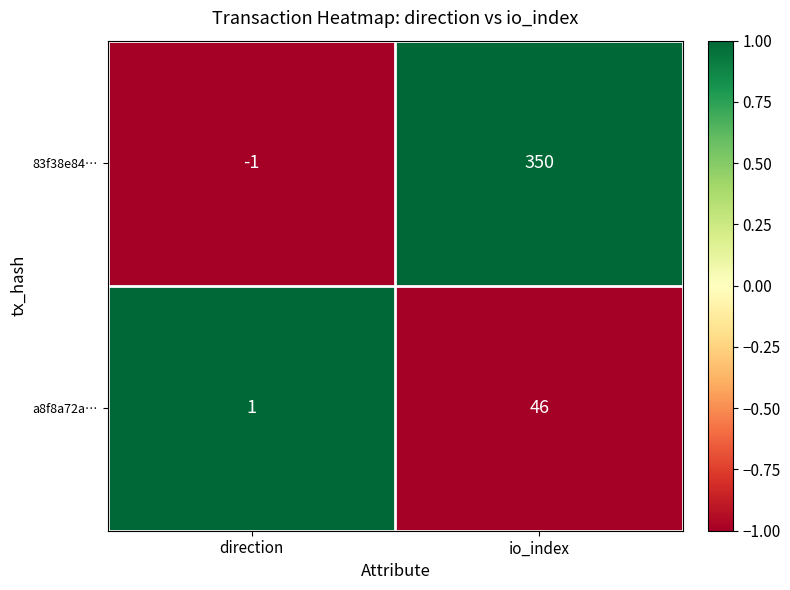

At how many categories does at least one series exceed 0?

2